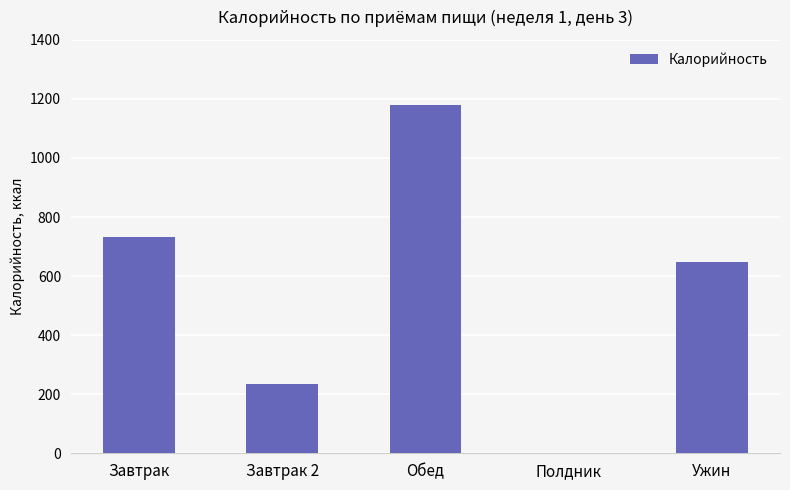

Which label corresponds to the largest value in the chart?

Обед